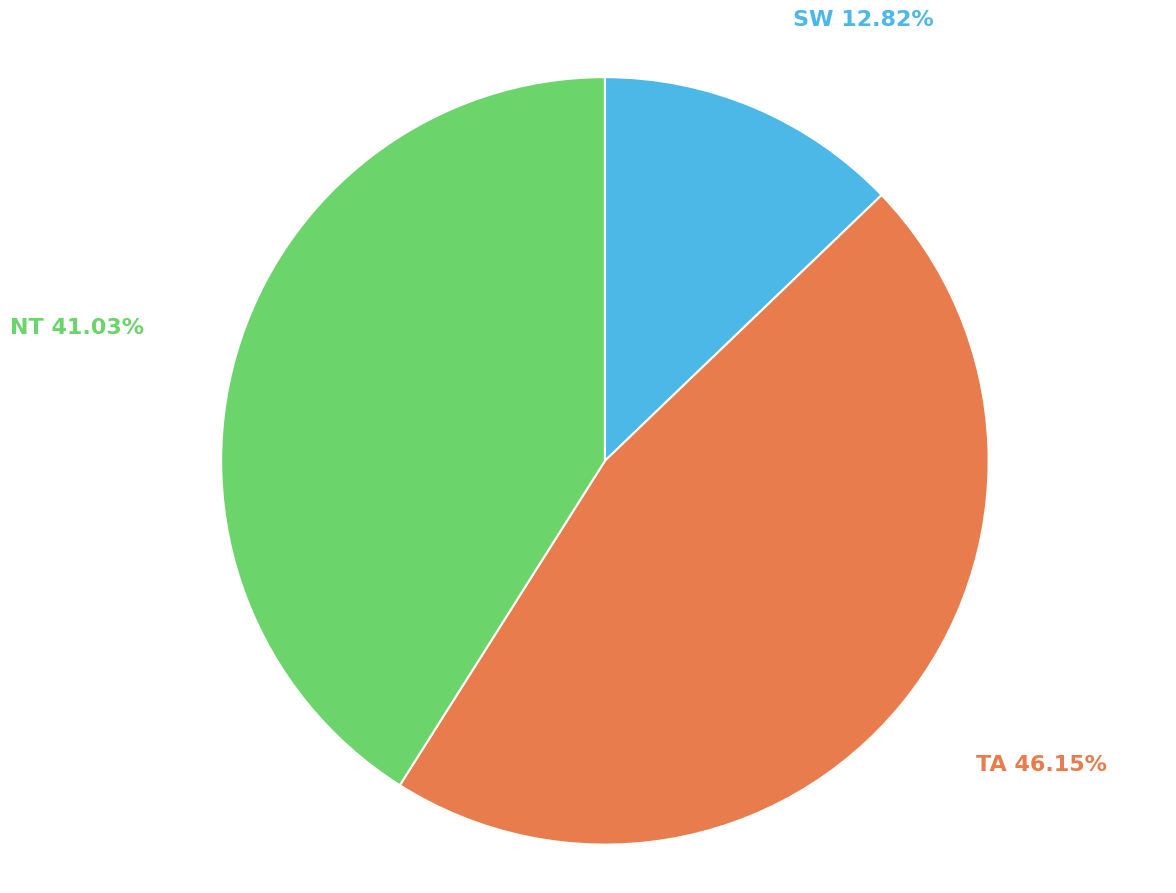

To the nearest percent, what is the difference between the TA and NT slice percentages?

5%